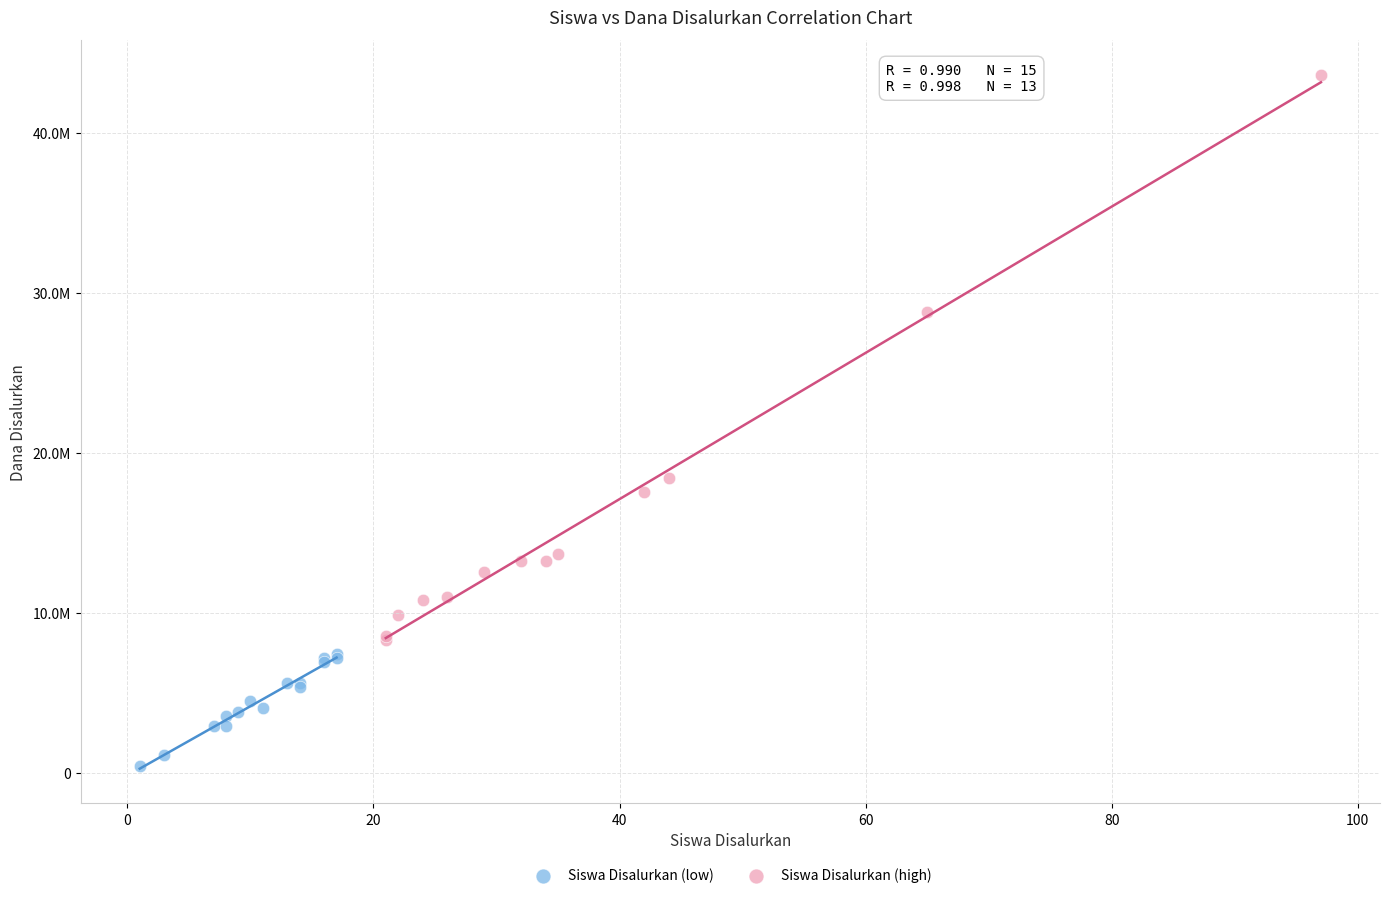

What are all the series names shown in the legend?

Siswa Disalurkan (low), Siswa Disalurkan (high)